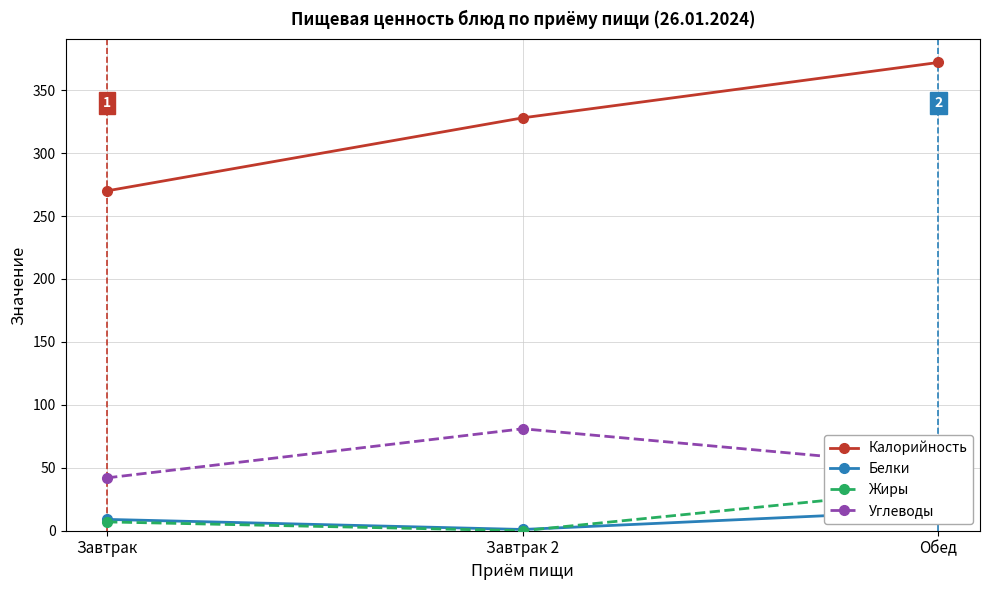

At which label does Жиры first exceed 7?

Обед